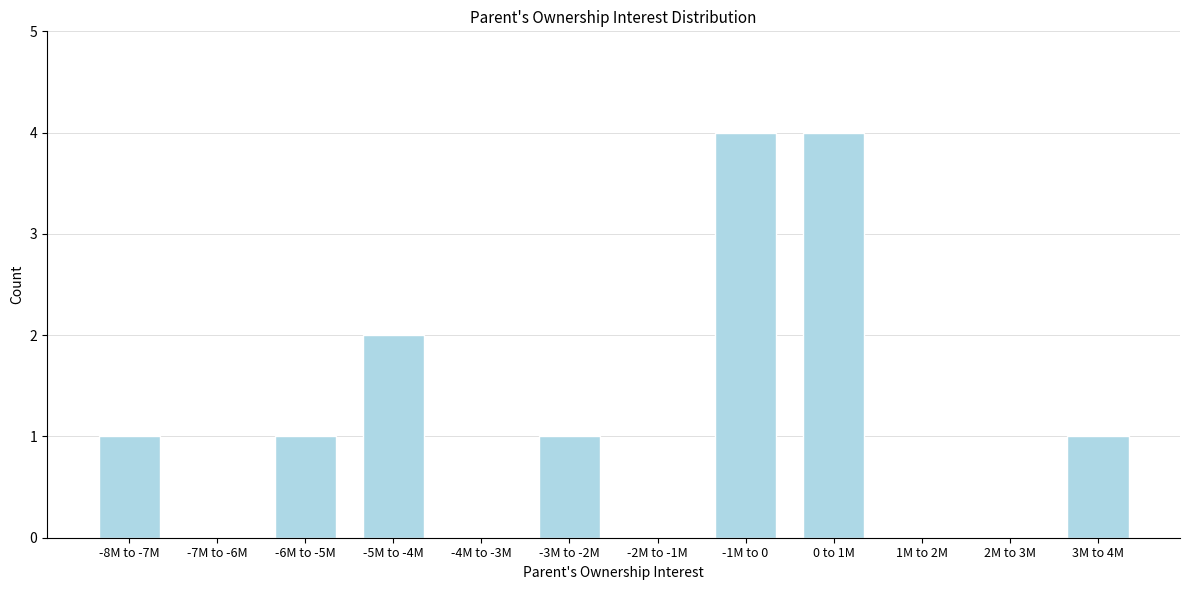

Reading left to right, list all the values displayed in this chart.

-8M to -7M=1	-7M to -6M=0	-6M to -5M=1	-5M to -4M=2	-4M to -3M=0	-3M to -2M=1	-2M to -1M=0	-1M to 0=4	0 to 1M=4	1M to 2M=0	2M to 3M=0	3M to 4M=1